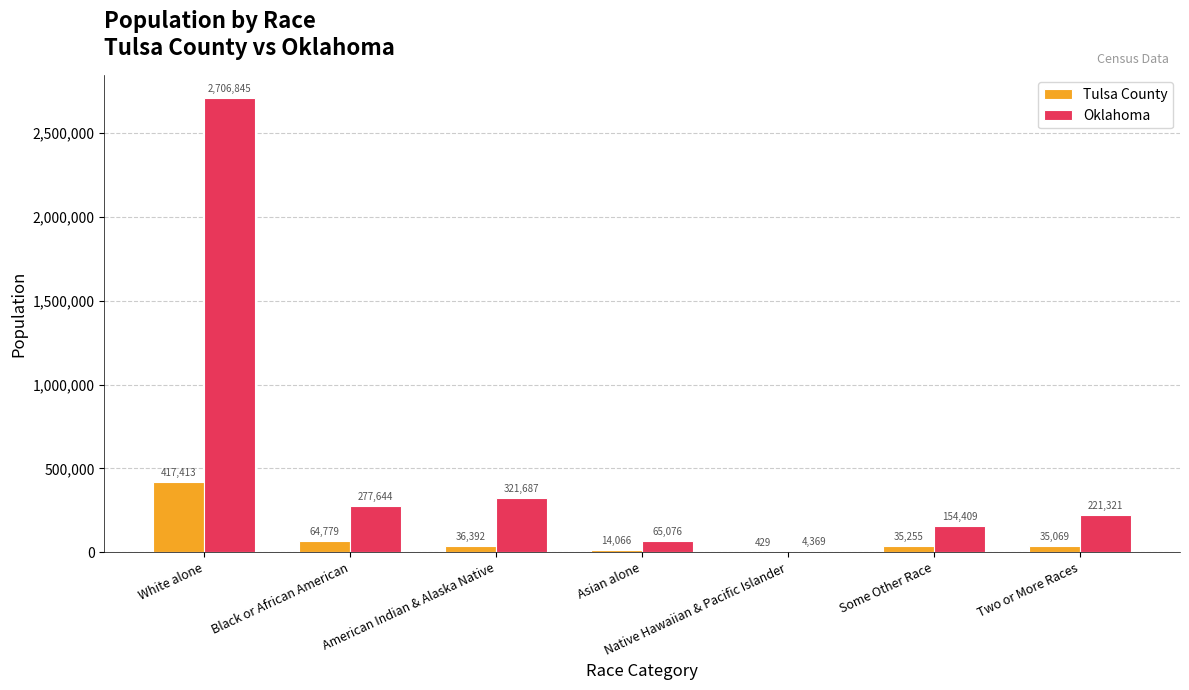

Read the Oklahoma value at Asian alone, to the nearest 50.

65100